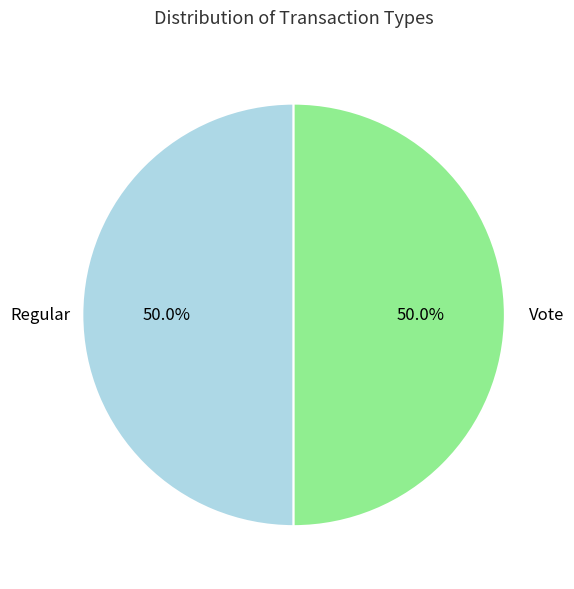

True or false: Regular accounts for 40% of the total.

False